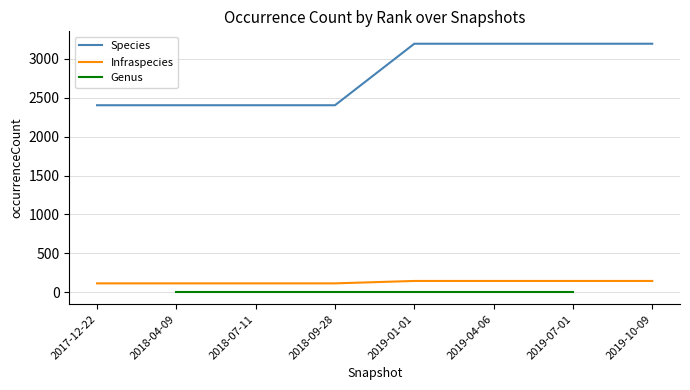

True or false: Species and Infraspecies intersect in this chart.

False